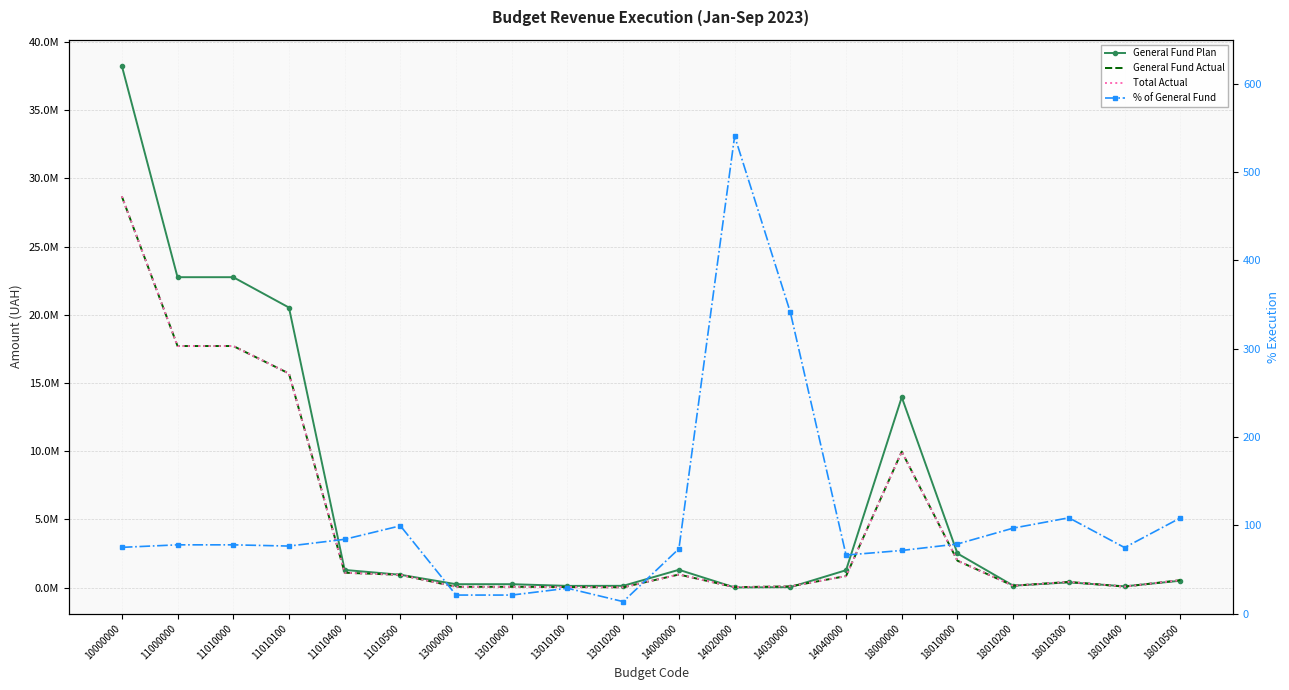

How many series are shown in this chart?

4